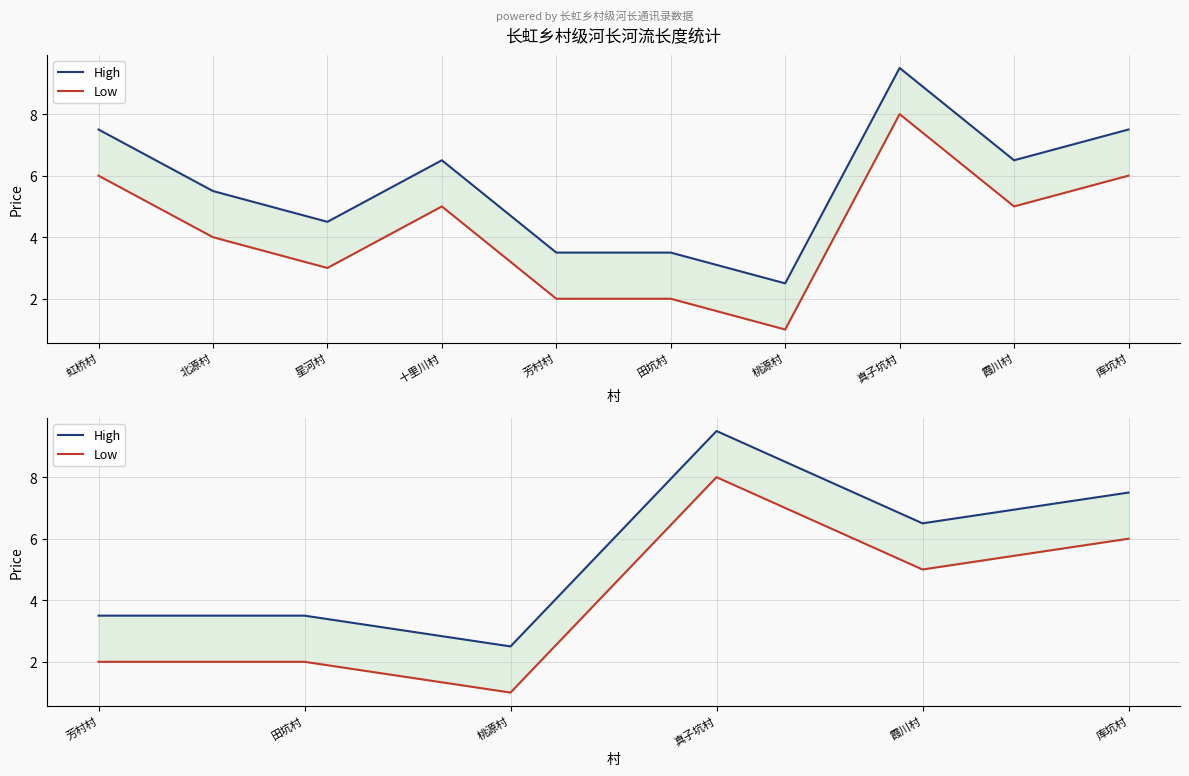

True or false: High and Low intersect in this chart.

False